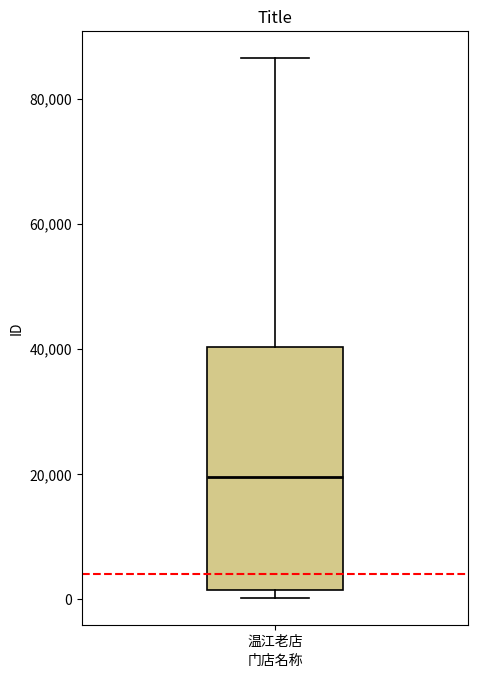

Read this box plot against the y-axis: the position of the median line, the range covered by the box, and the ends of both whiskers. The values are not printed on the chart, so give them approximately, as read against the axis.

median 20000, box 2000 to 40000, whiskers 0 to 86000